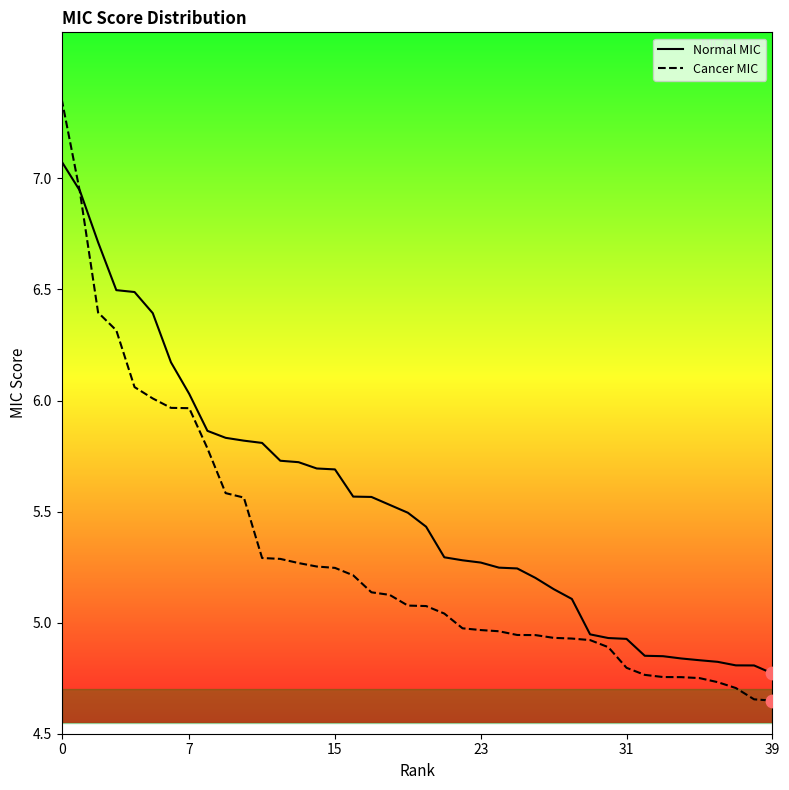

Which series has the largest range (max minus min)?

Cancer MIC